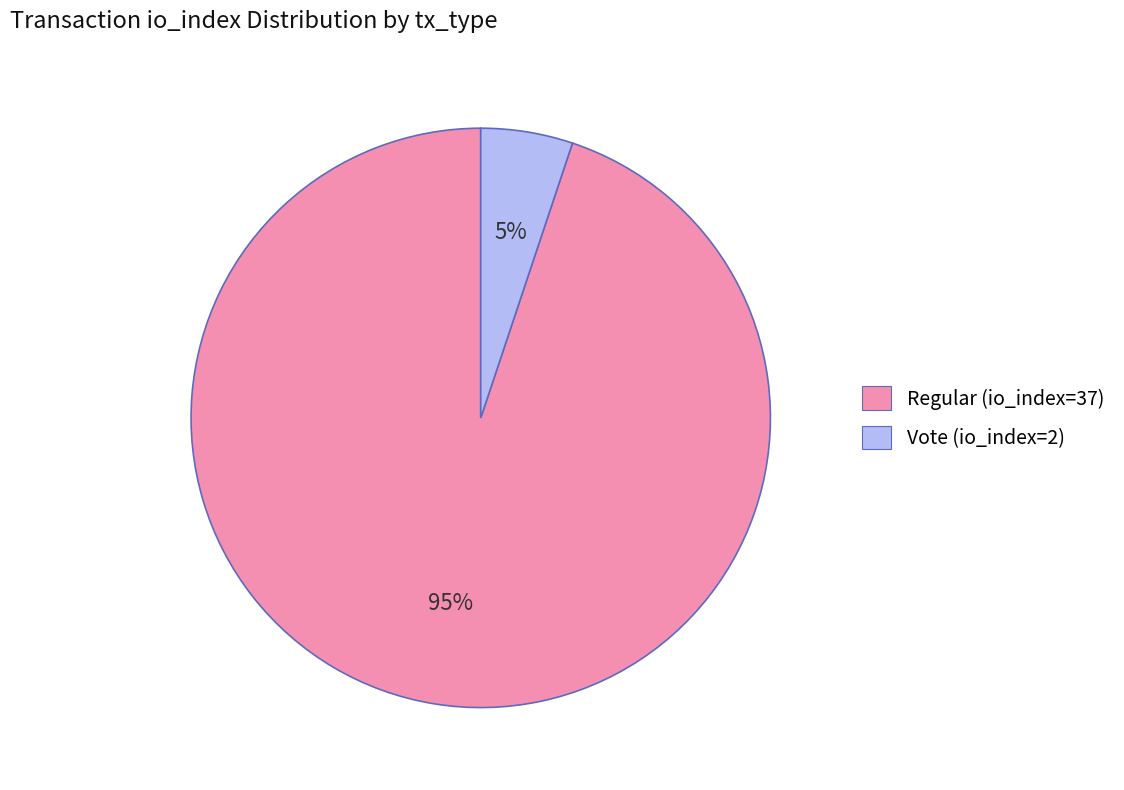

To the nearest percent, what portion does Vote (io_index=2) represent?

5%